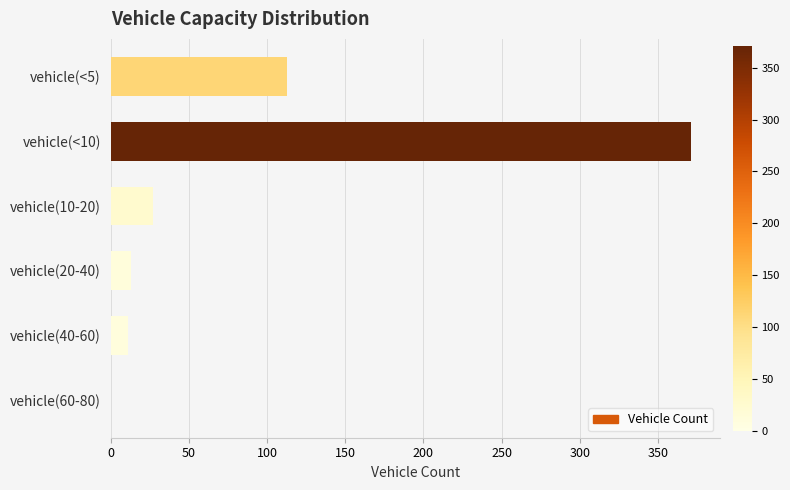

Reading top to bottom, list all the values displayed in this chart.

vehicle(<5)=113	vehicle(<10)=371	vehicle(10-20)=27	vehicle(20-40)=13	vehicle(40-60)=11	vehicle(60-80)=0